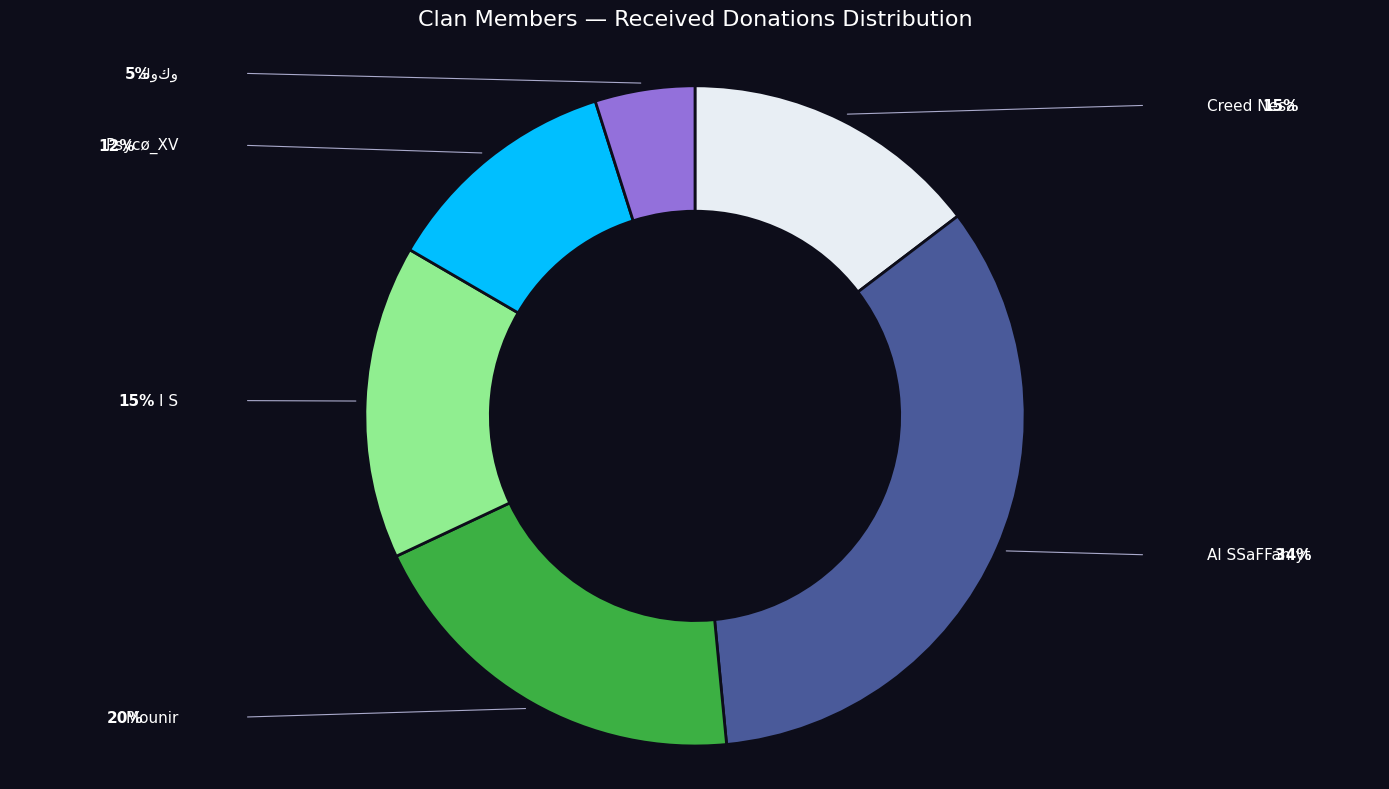

Is there any slice that represents more than half of the pie?

No